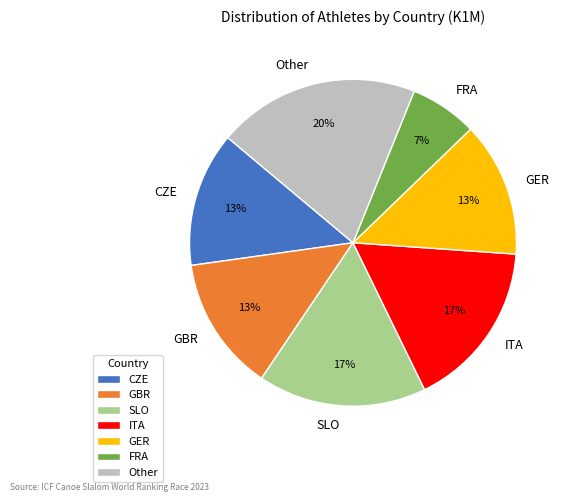

To the nearest percent, what is the difference between the GER and Other slice percentages?

7%